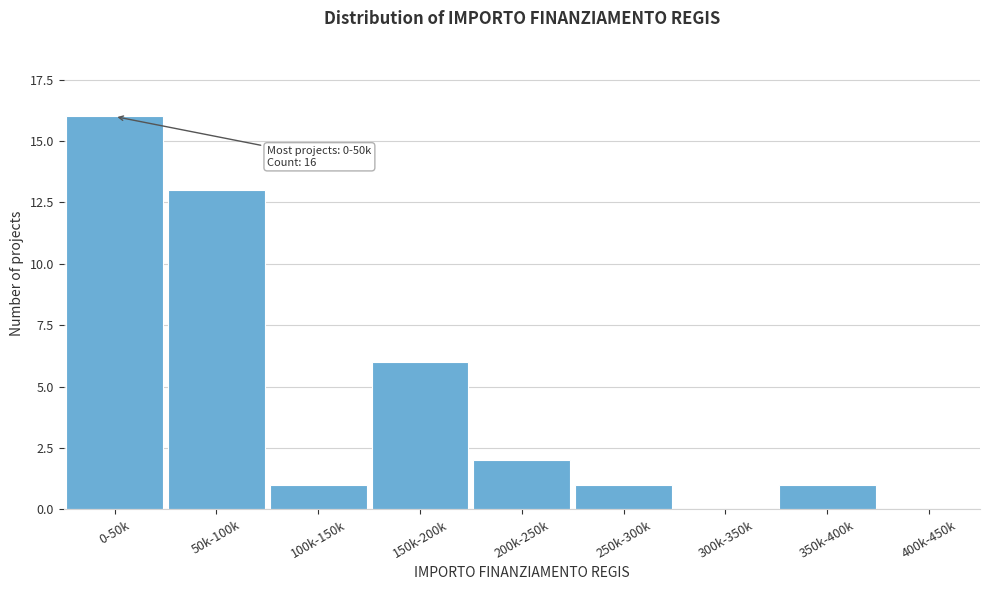

Reading left to right, transcribe all the data shown in this chart.

0-50k=16	50k-100k=13	100k-150k=1	150k-200k=6	200k-250k=2	250k-300k=1	300k-350k=0	350k-400k=1	400k-450k=0